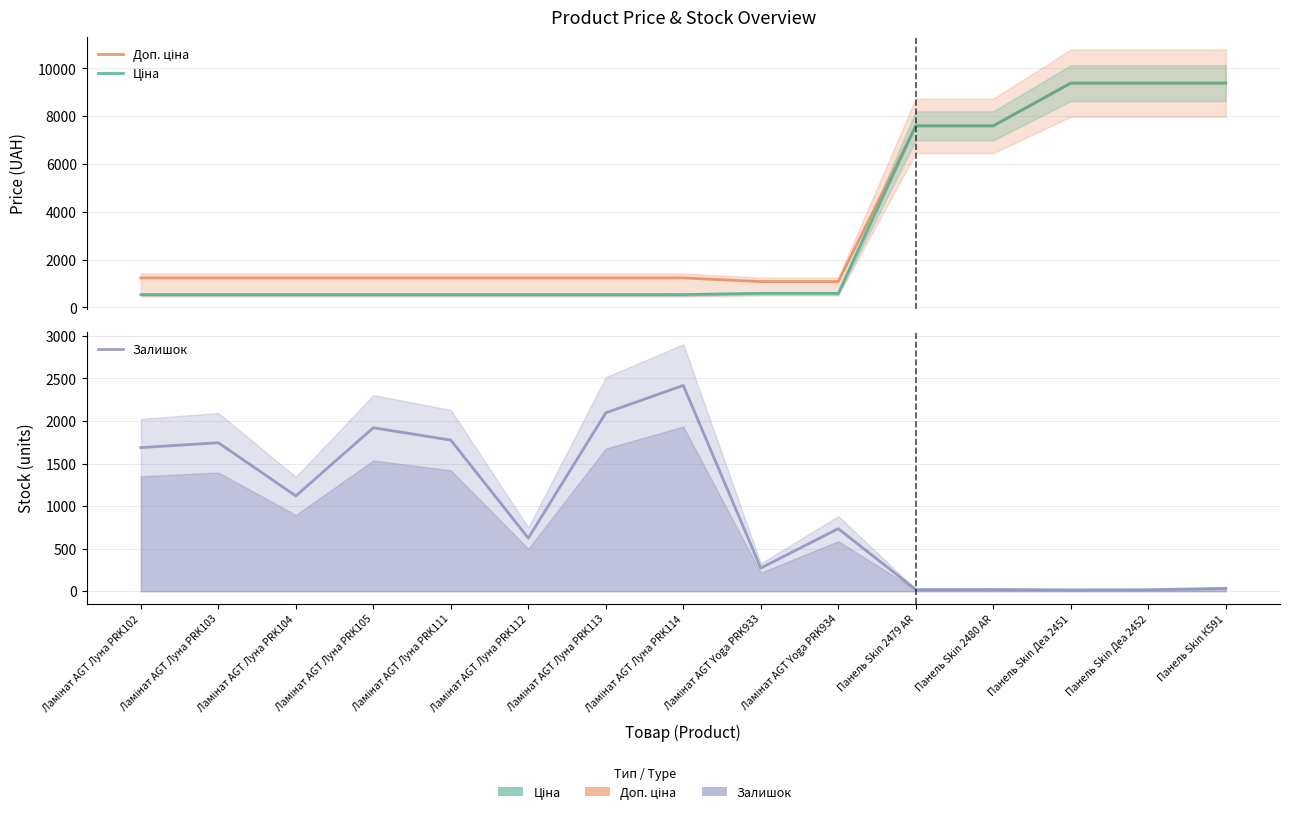

The Ціна series shows 10743.7 at Панель Skin 2480 AR. True or false?

False